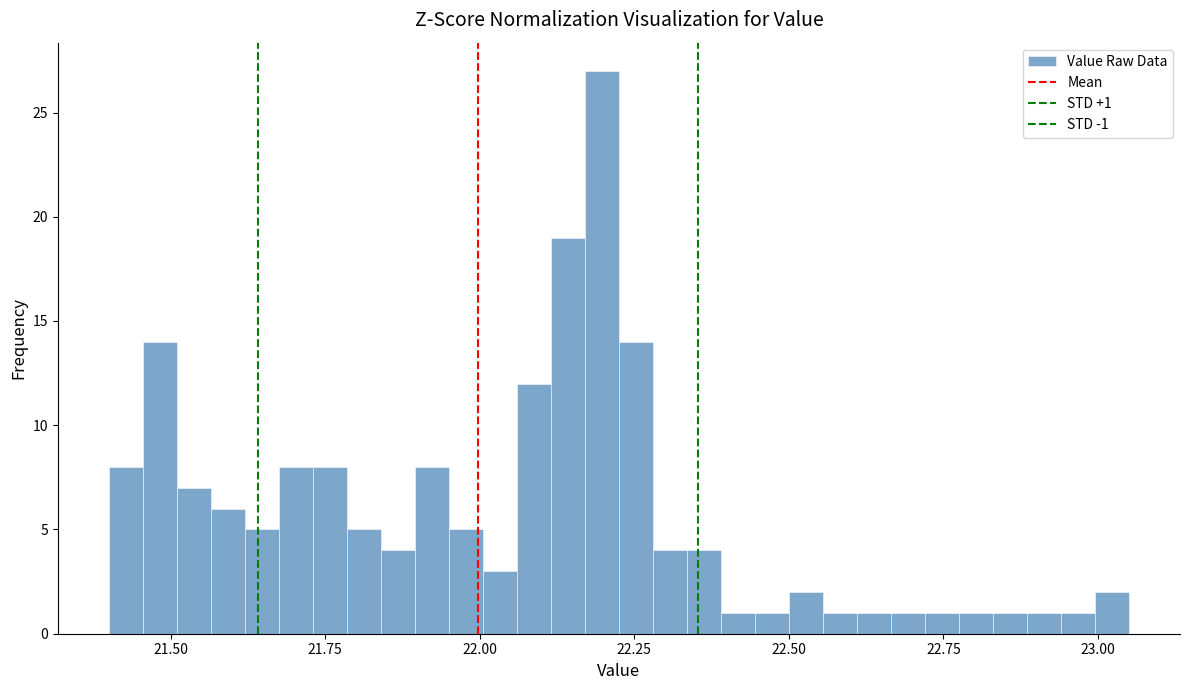

Around what value on the x-axis is the tallest bar? Give the approximate position of its centre, as read against the axis.

22.20